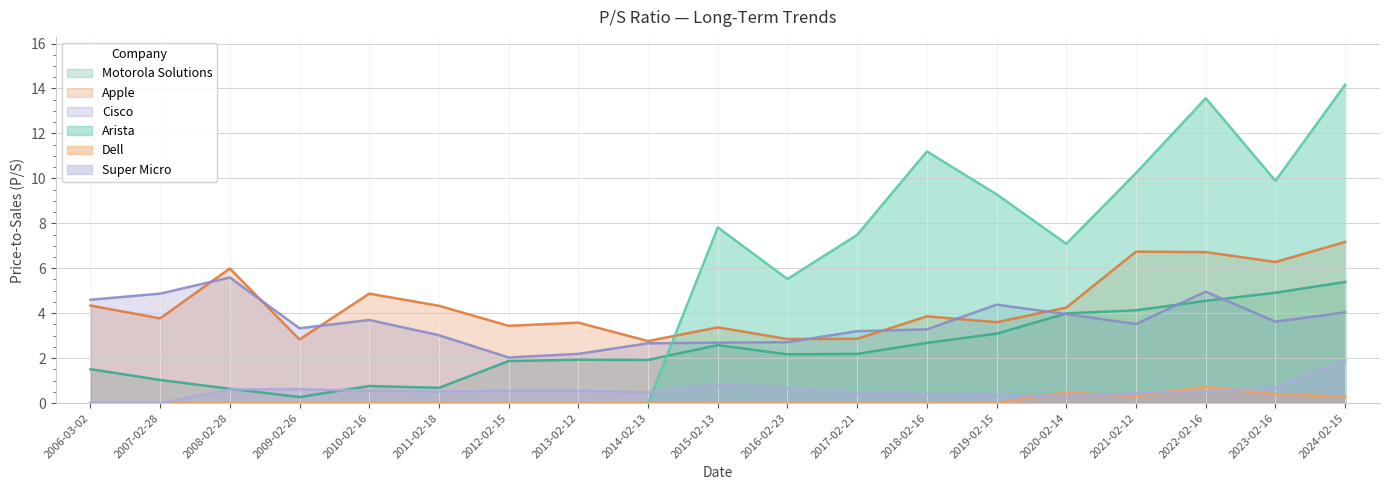

True or false: Arista has a value of 0.0 at 2007-02-28.

True